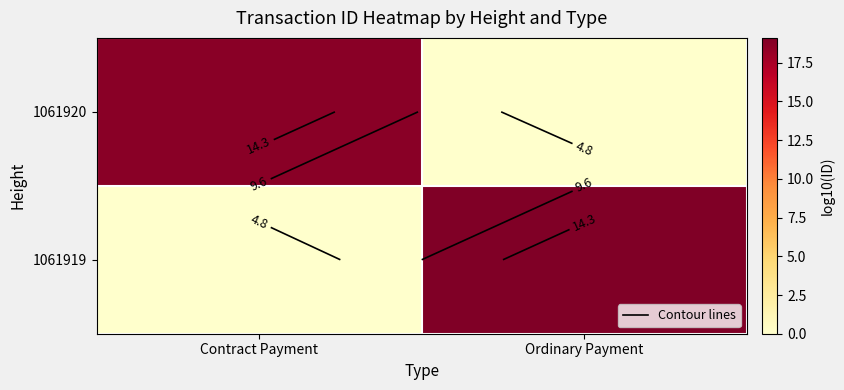

The 1061920 series shows 0.0 at Ordinary Payment. True or false?

True